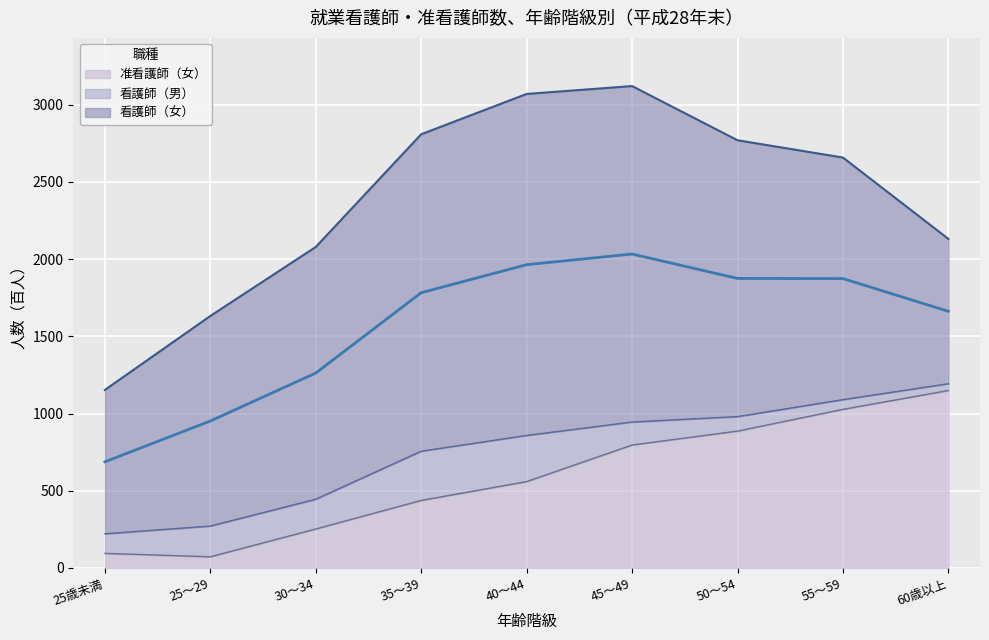

What is the difference between the second highest and second lowest values in the 准看護師（女） series?

933